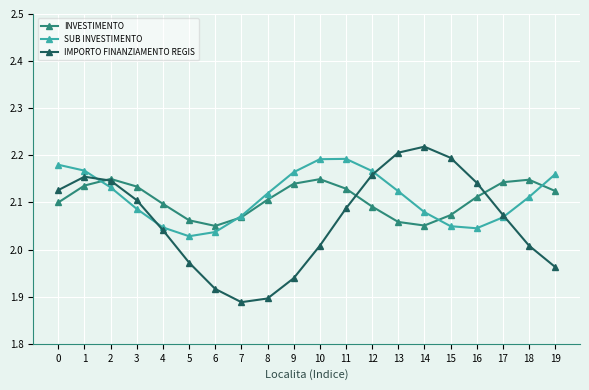

Is it true that INVESTIMENTO equals 2.1 at 17?

True